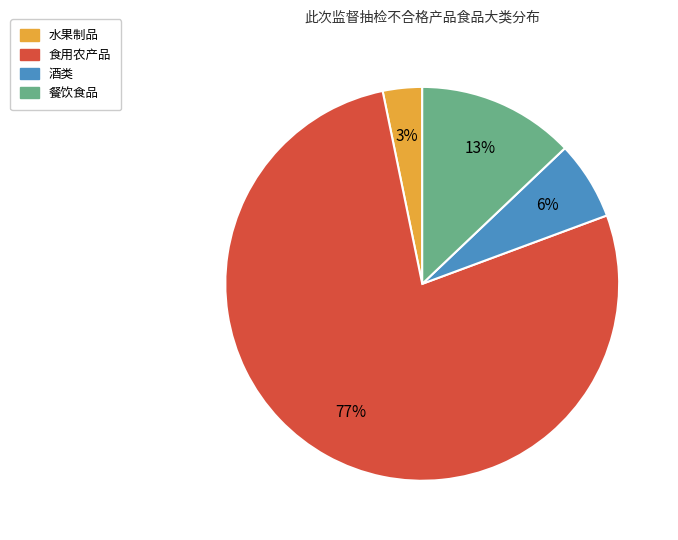

Does 食用农产品 represent more than half of the total?

Yes